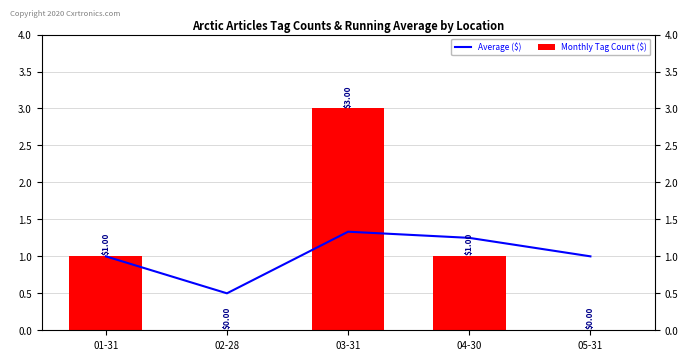

At which label does Average ($) reach its peak?

03-31